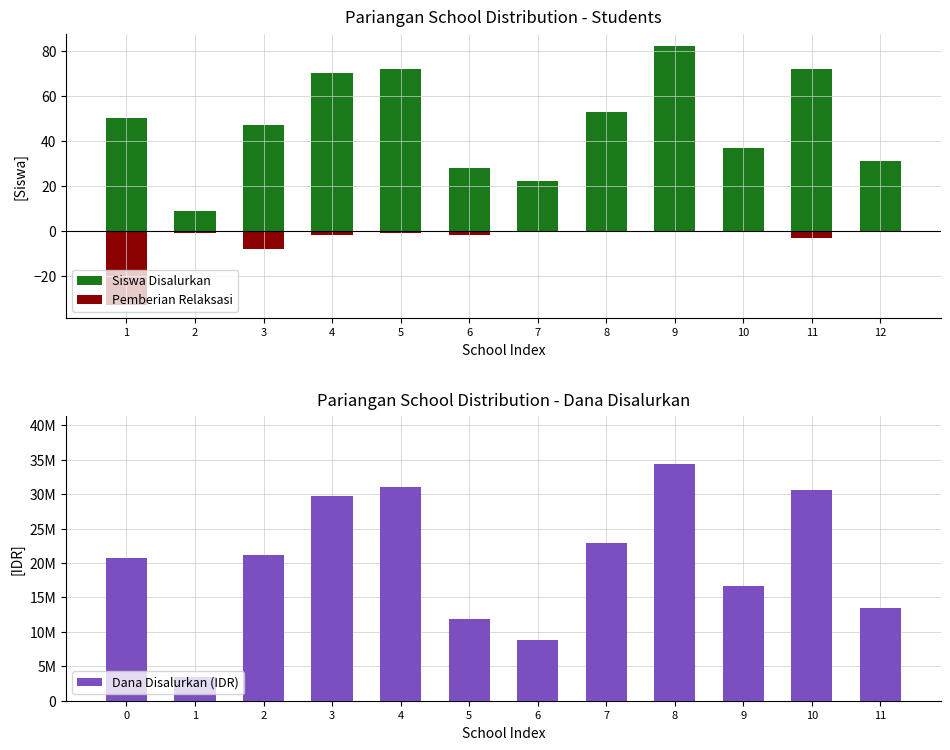

How many data points in Siswa Disalurkan are above 50?

5